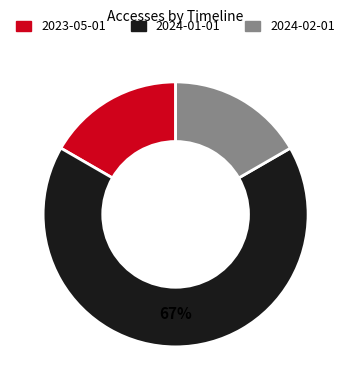

How many segments does this pie chart have?

3